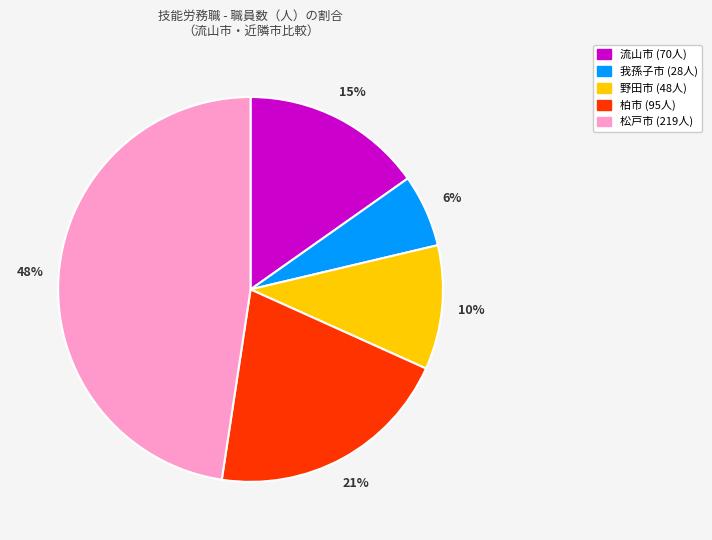

To the nearest percent, what percentage of the pie is 松戸市?

48%